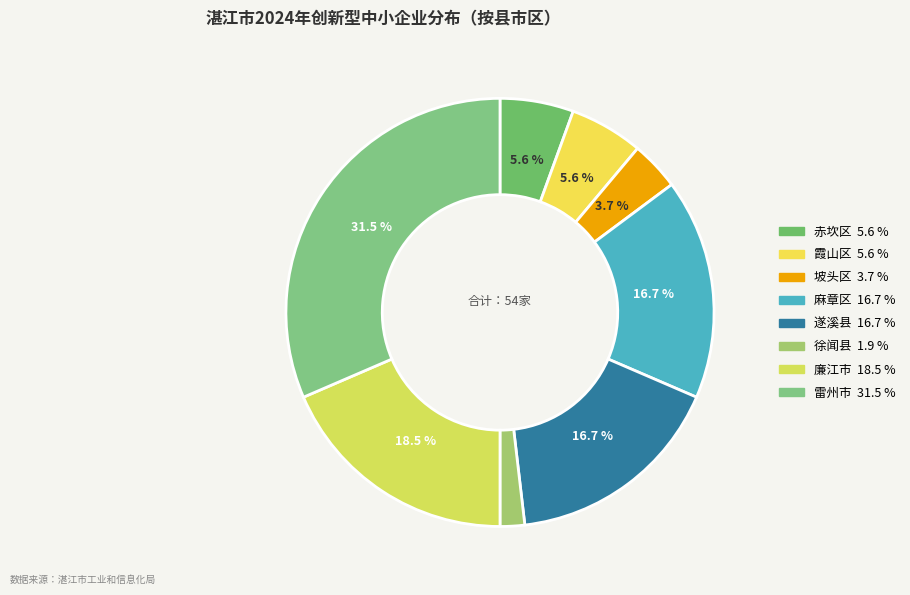

What is the total percentage of 徐闻县 and 遂溪县?

18.5%